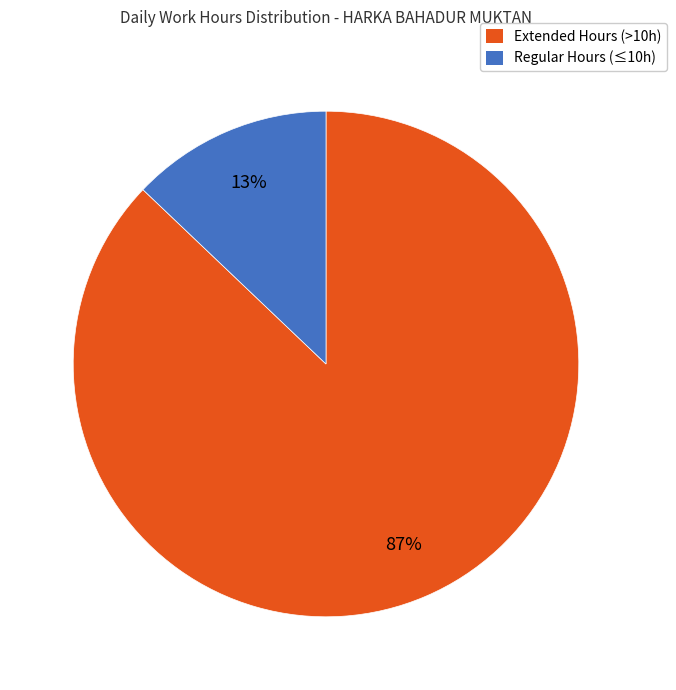

How many segments does this pie chart have?

2